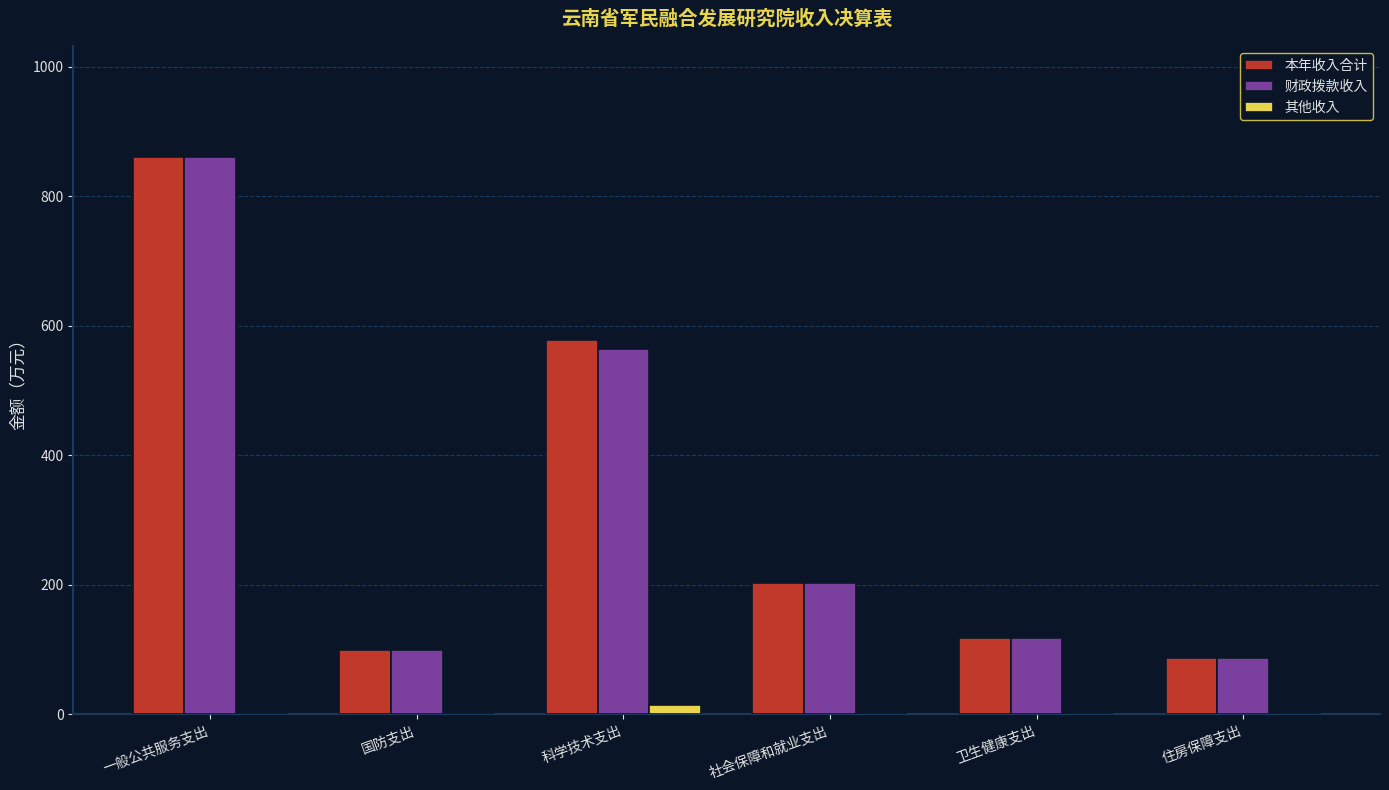

Which series changed the most between 一般公共服务支出 and 科学技术支出?

财政拨款收入